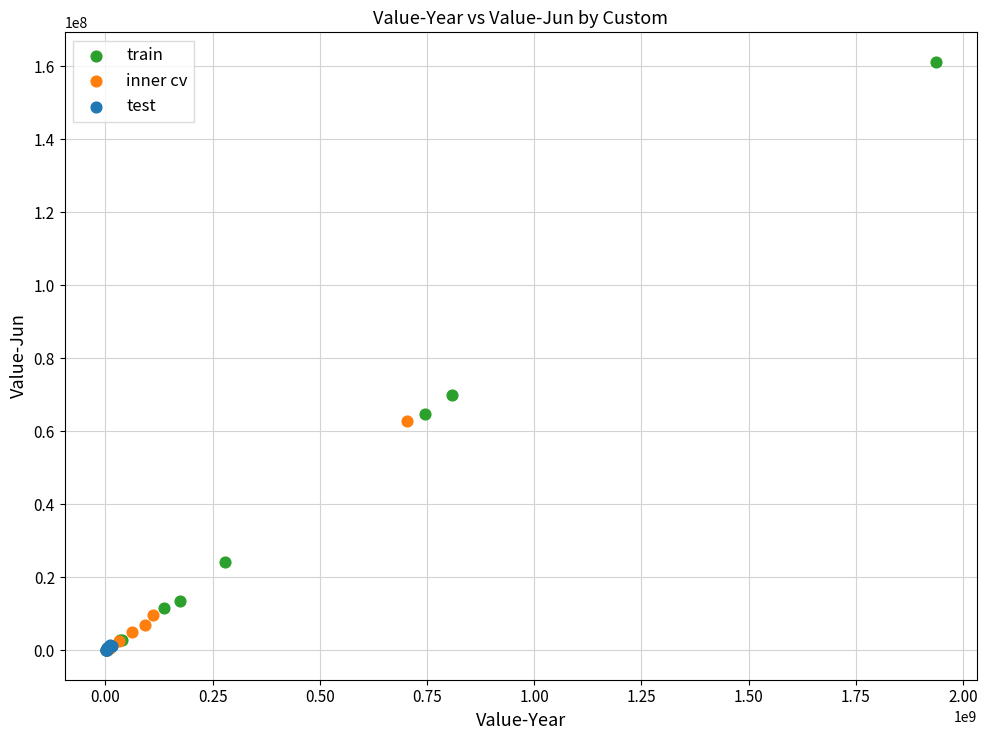

Which series has the largest Y range (max minus min)?

train